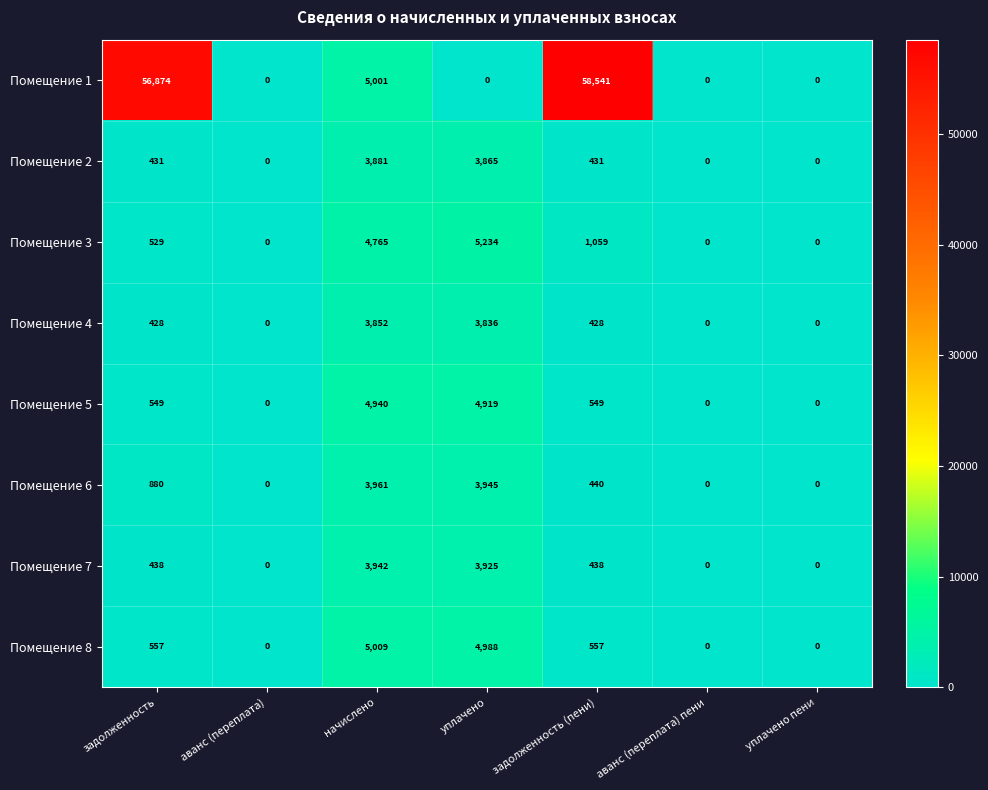

The value of Помещение 1 at задолженность (пени) is 58541. True or false?

True